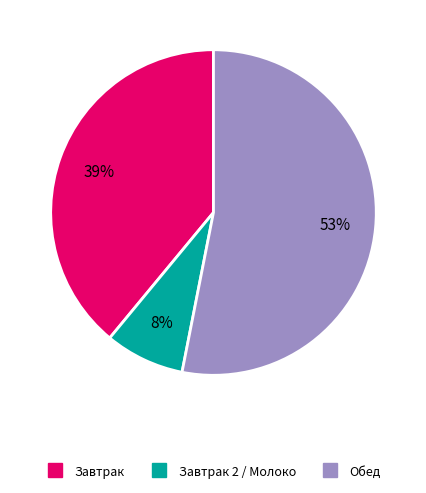

To the nearest percent, what is the difference between the largest and smallest slice percentages?

45%